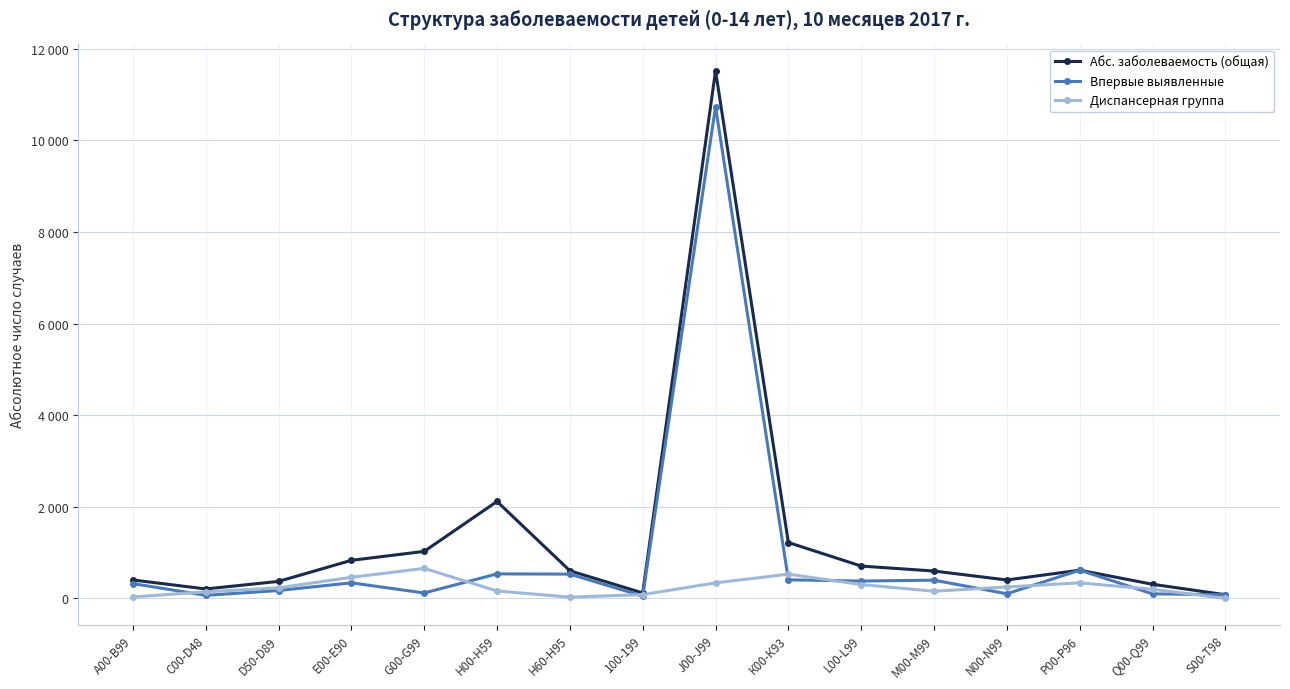

What is the average value of the Диспансерная группа series?

245